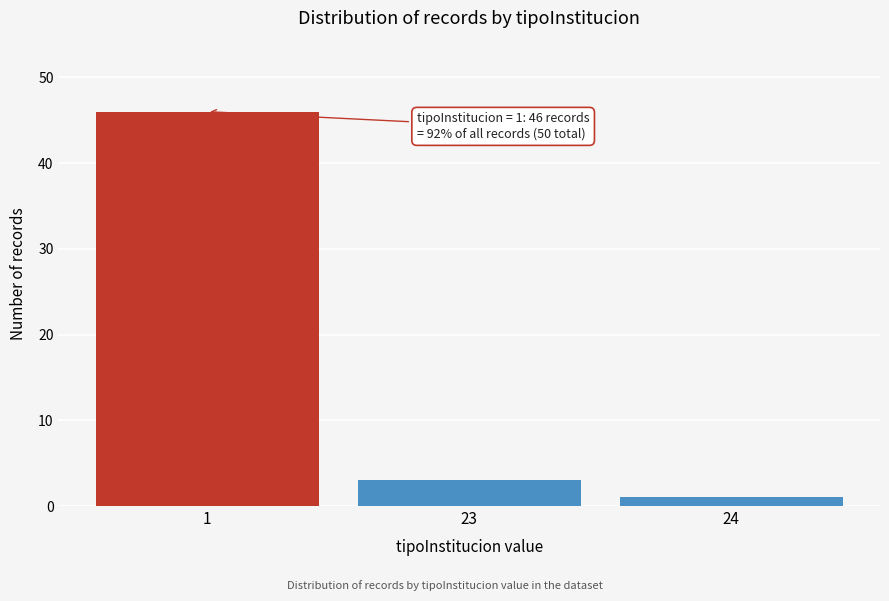

Reading left to right, what are all the values shown in this chart?

1=46	23=3	24=1